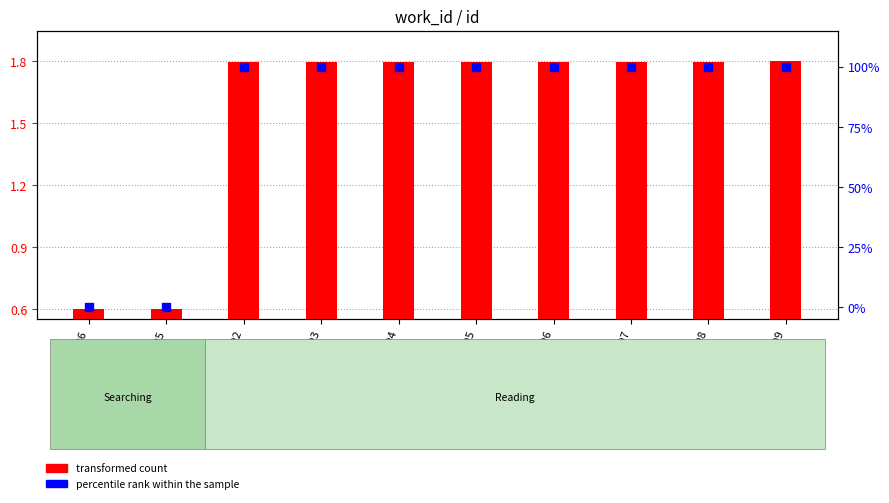

Is the value of transformed count at 17895 greater than the value of percentile rank within the sample at 17898?

No